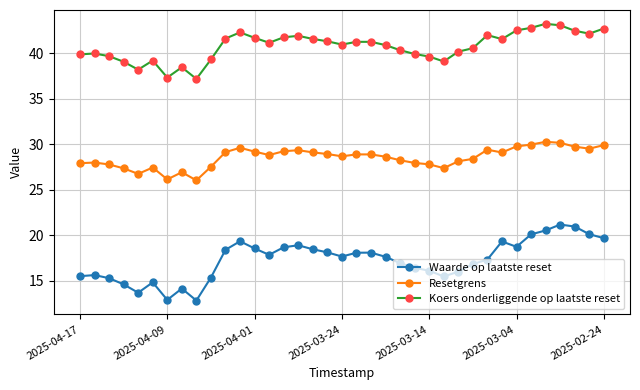

True or false: Resetgrens has more than 0 points higher than both neighbors.

True